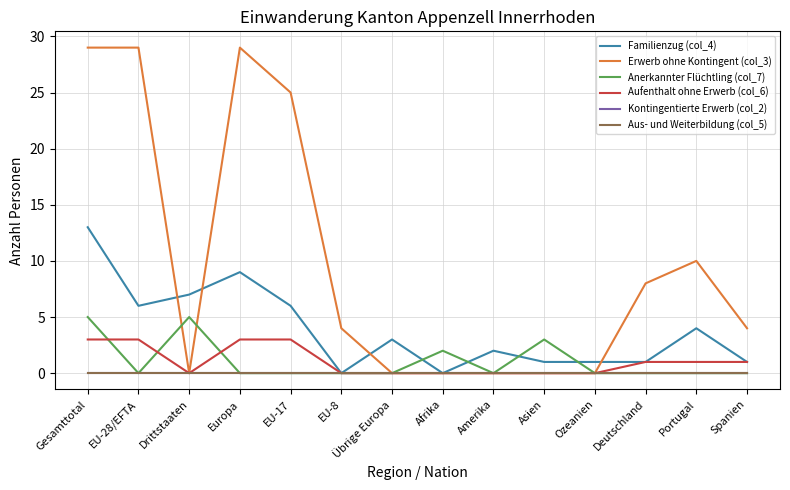

What is the average value of the Anerkannter Flüchtling (col_7) series?

1